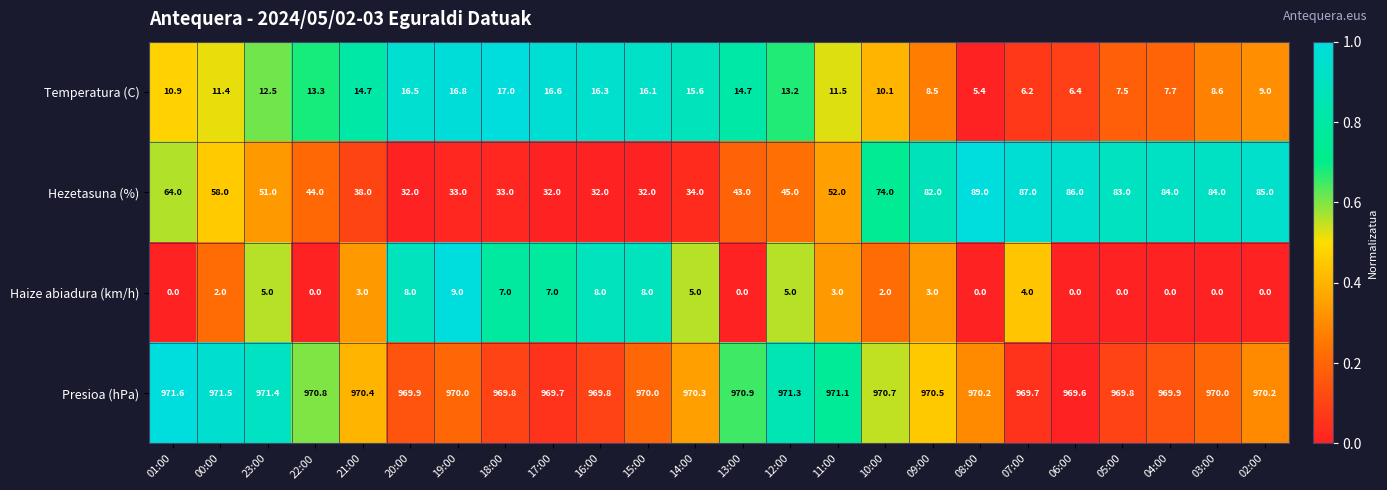

At which label does Presioa (hPa) first exceed 970?

01:00